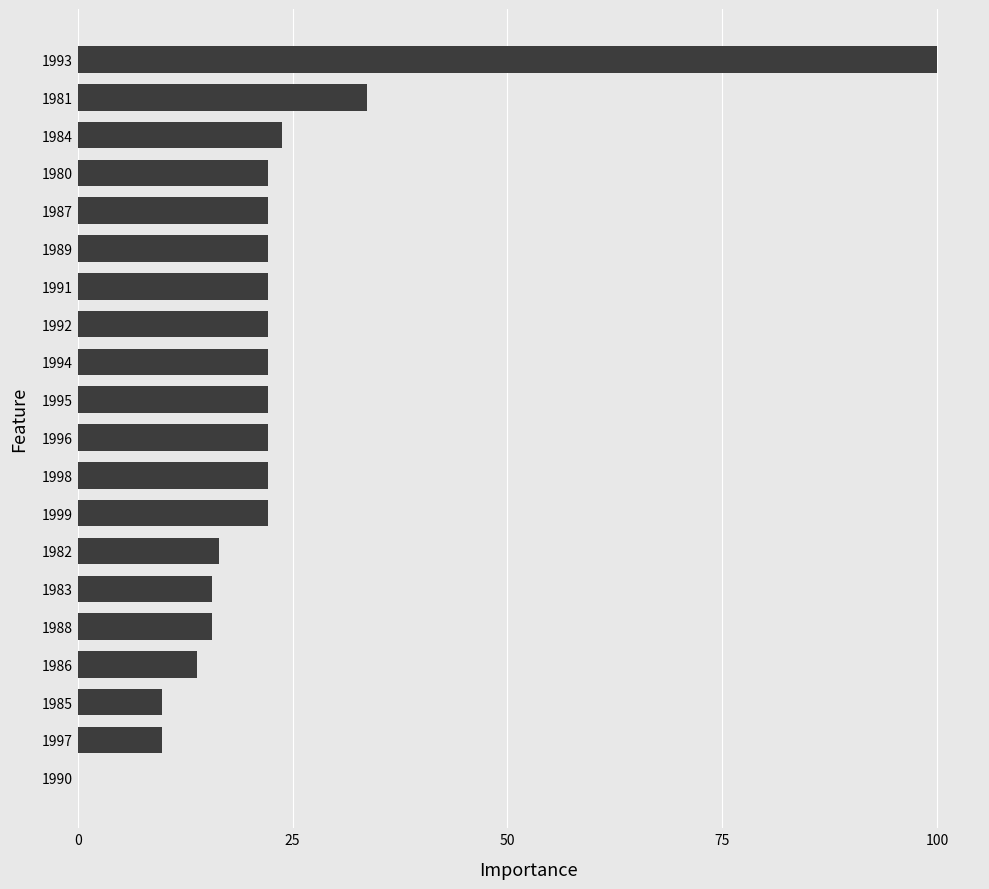

What is the sum of the values at 1989 and 1993?

122.1